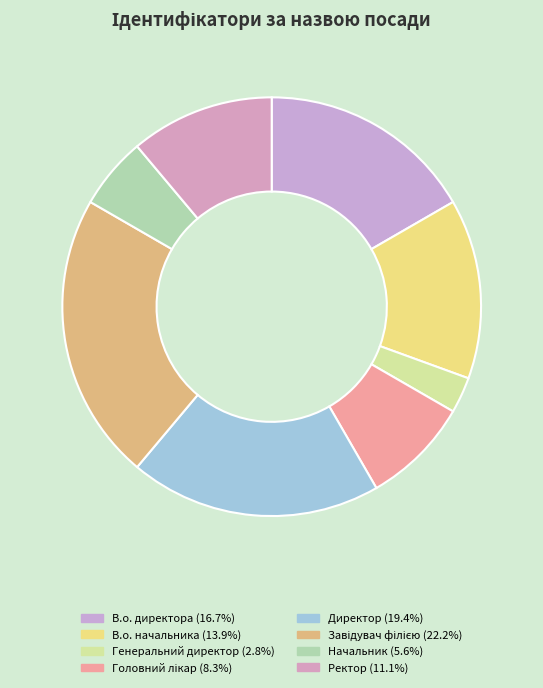

True or false: В.о. начальника accounts for 14% of the total.

True